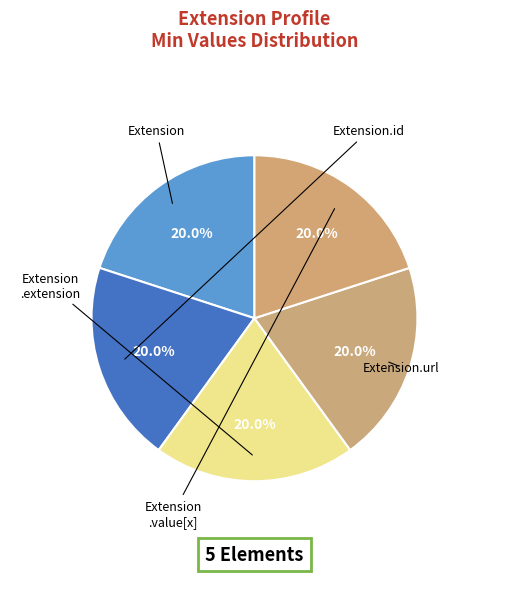

Does any single category account for the majority?

No